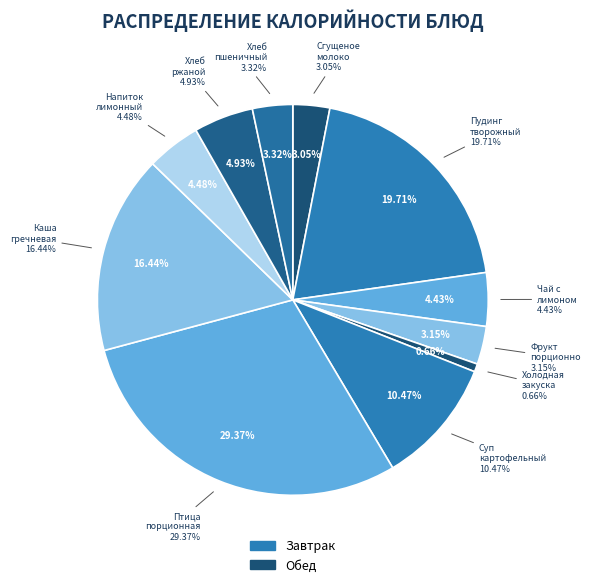

The Обед (Напиток лимонный) slice represents 16% of the pie. True or false?

False